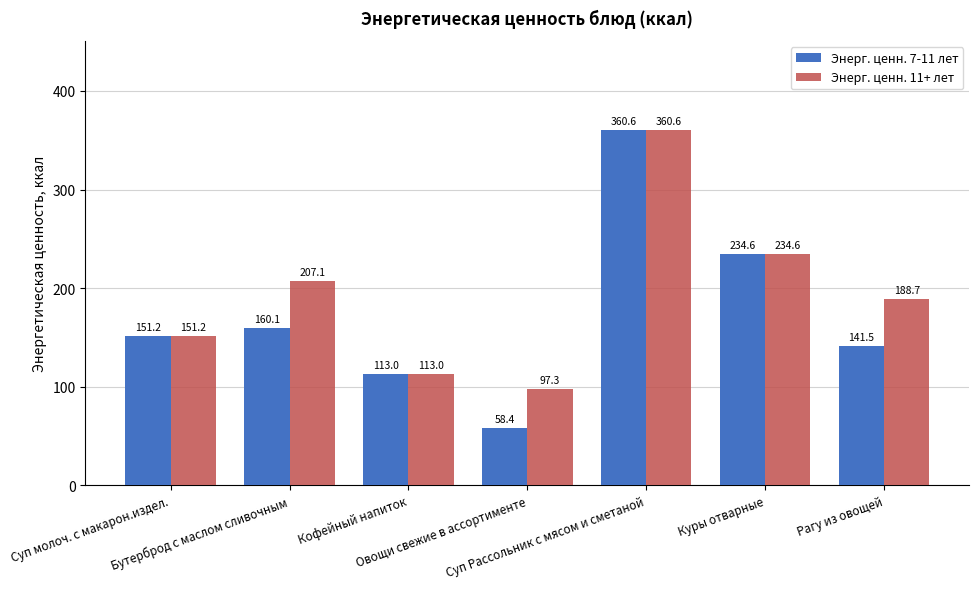

What is the minimum value shown in the chart?

58.4